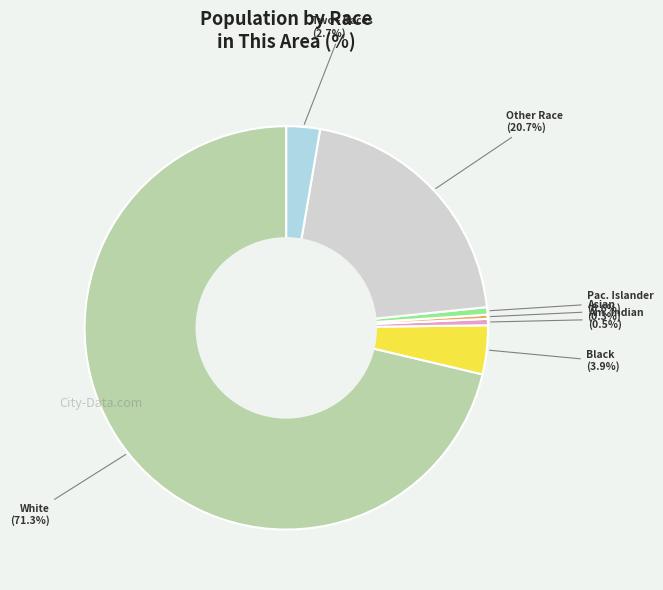

Which slice is the largest?

White